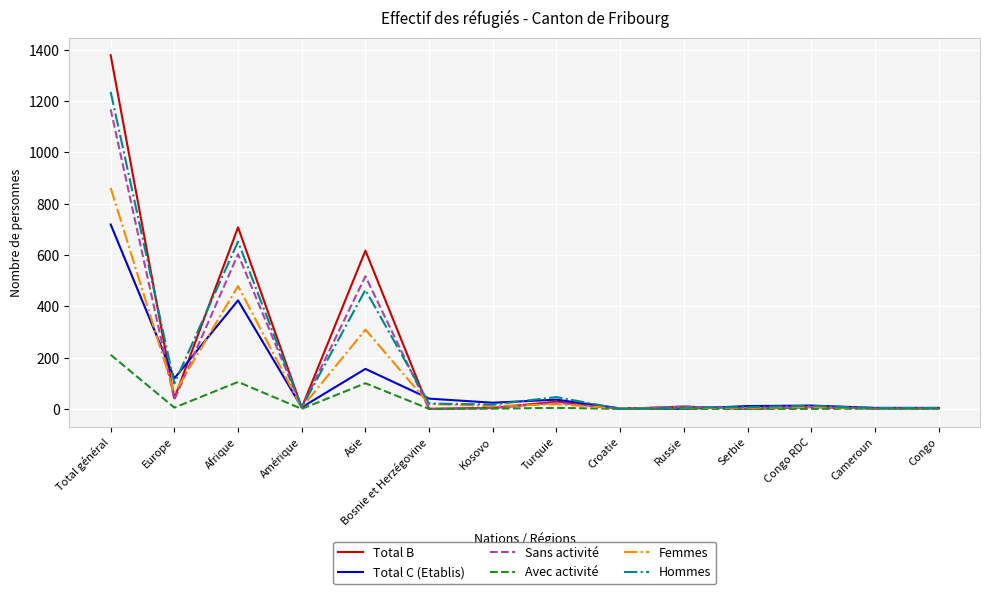

Where is Sans activité nearest to the value 584?

Afrique